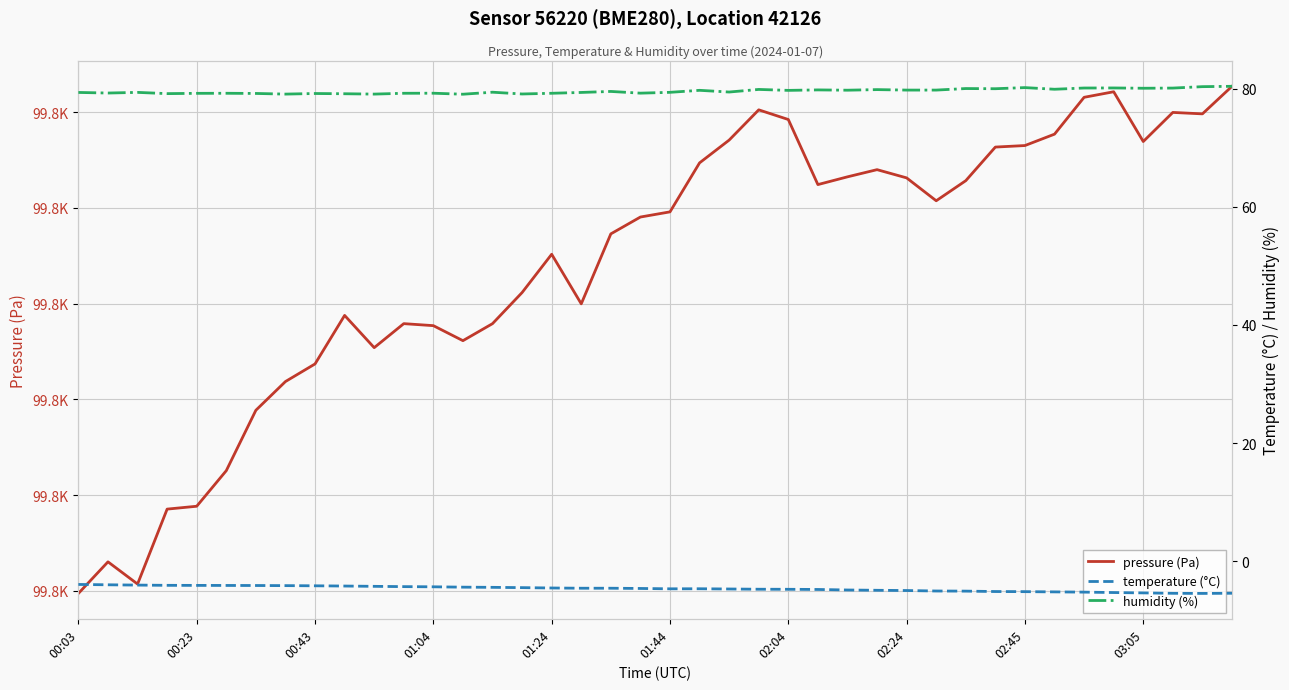

What are all the series names shown in the legend?

pressure (Pa), temperature (°C), humidity (%)